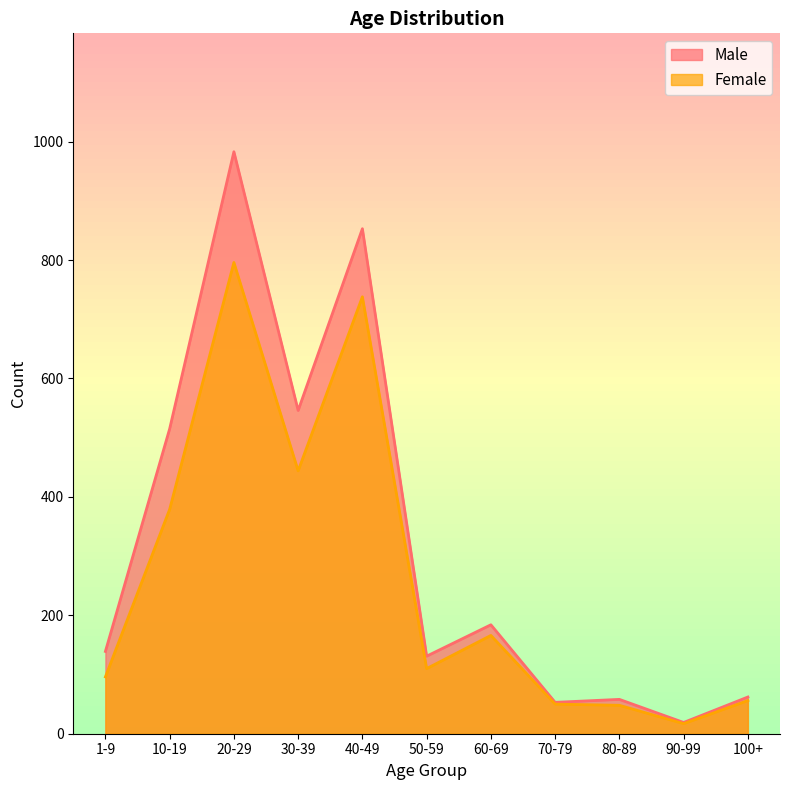

At which label does Female first exceed 110?

10-19